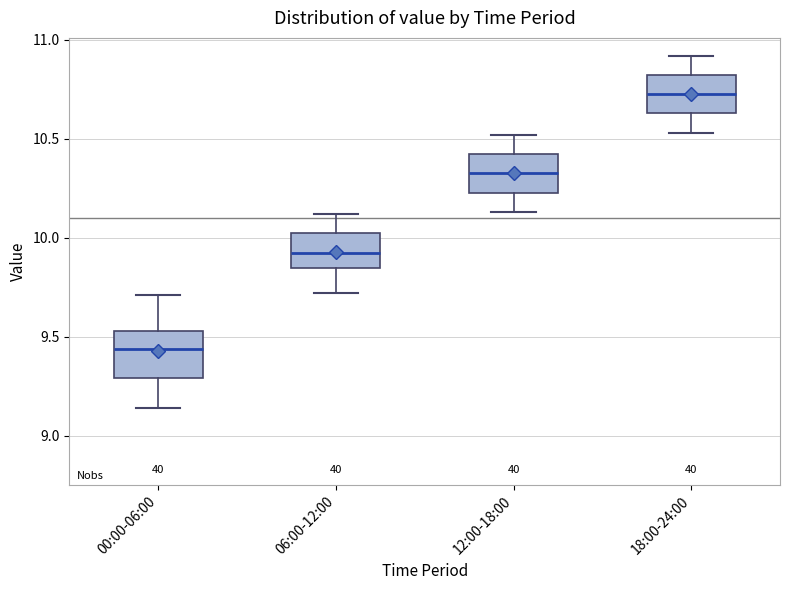

Where does the upper whisker of the box for 18:00-24:00 end on the y-axis? The values are not printed on the chart, so give them approximately, as read against the axis.

10.90